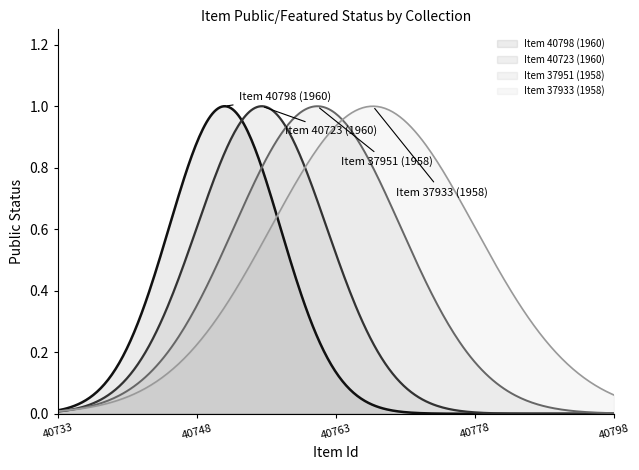

What is the difference between the maximum and minimum values in the Ralph Cross 1958 (Item 37951) series?

1